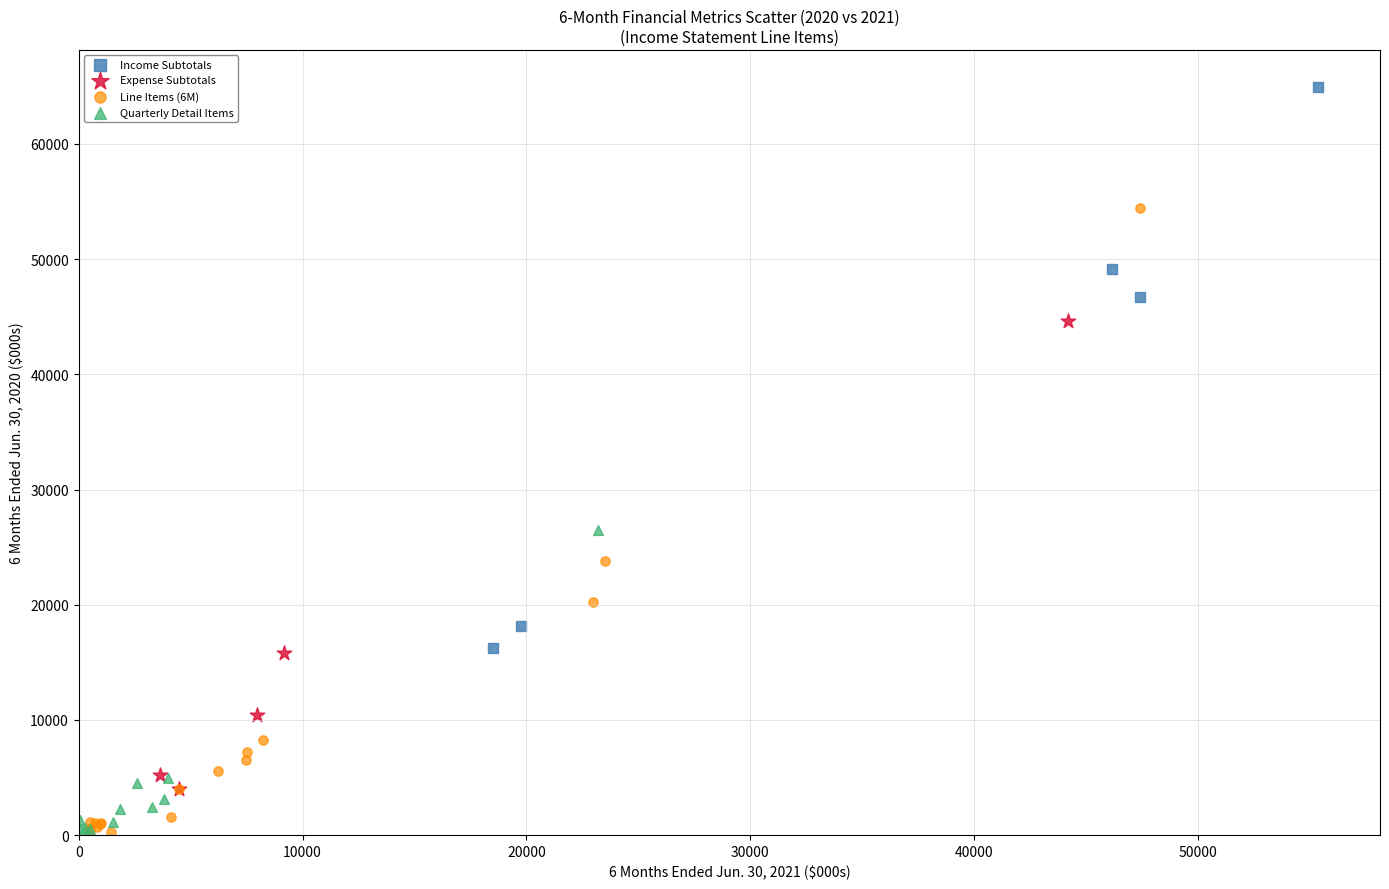

What are all the series names shown in the legend?

Income Subtotals, Expense Subtotals, Line Items (6M), Quarterly Detail Items